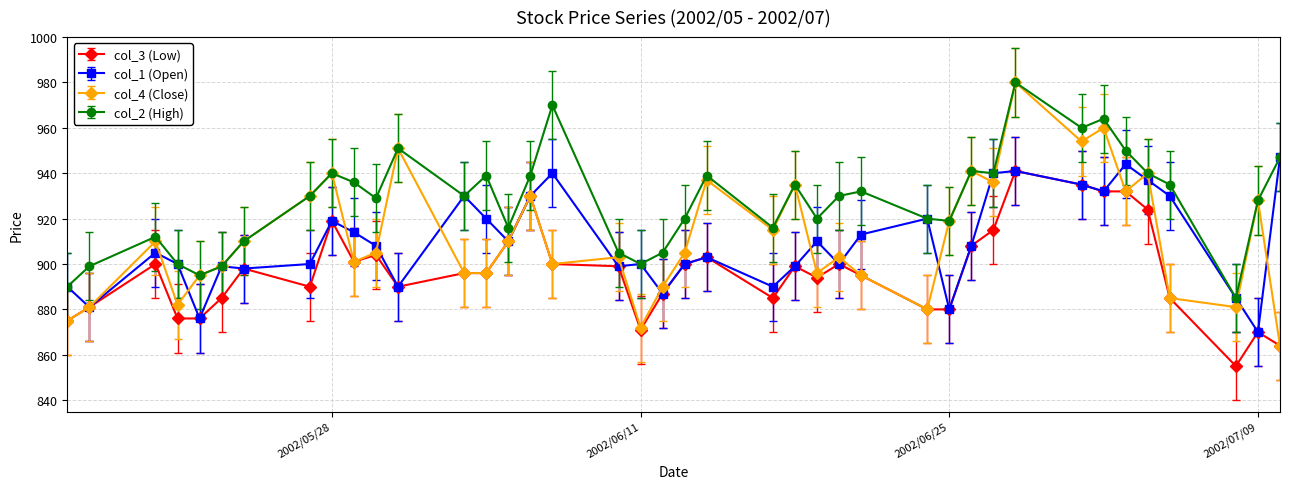

Which series has the widest spread of values?

col_4 (Close)